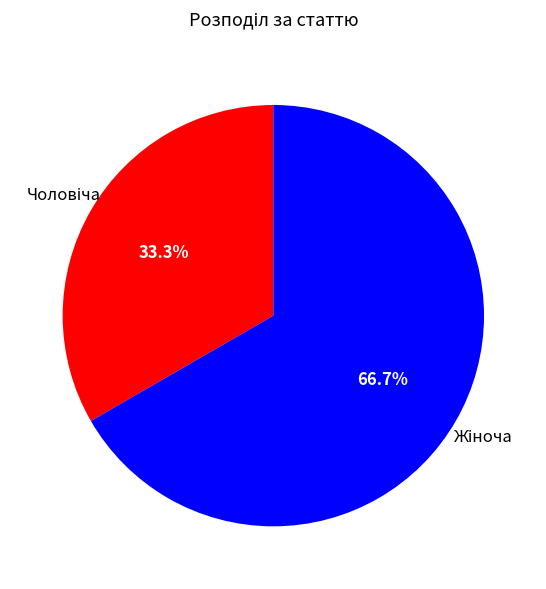

Is there a majority slice in this chart?

Yes